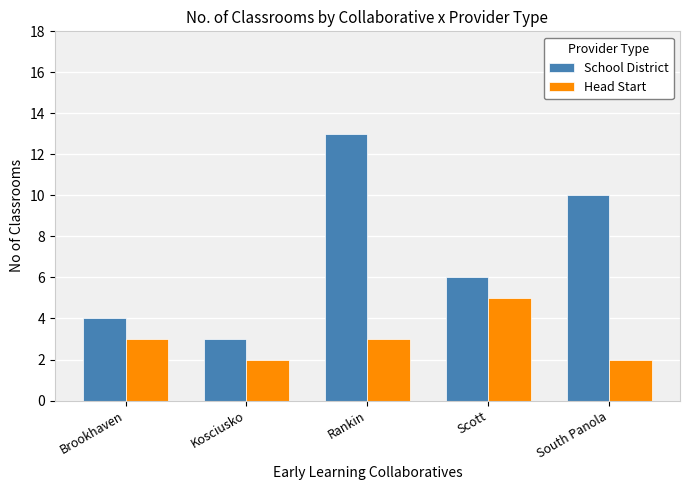

Reading left to right, what are all the values shown in this chart?

School District: Brookhaven=4	Kosciusko=3	Rankin=13	Scott=6	South Panola=10
Head Start: Brookhaven=3	Kosciusko=2	Rankin=3	Scott=5	South Panola=2